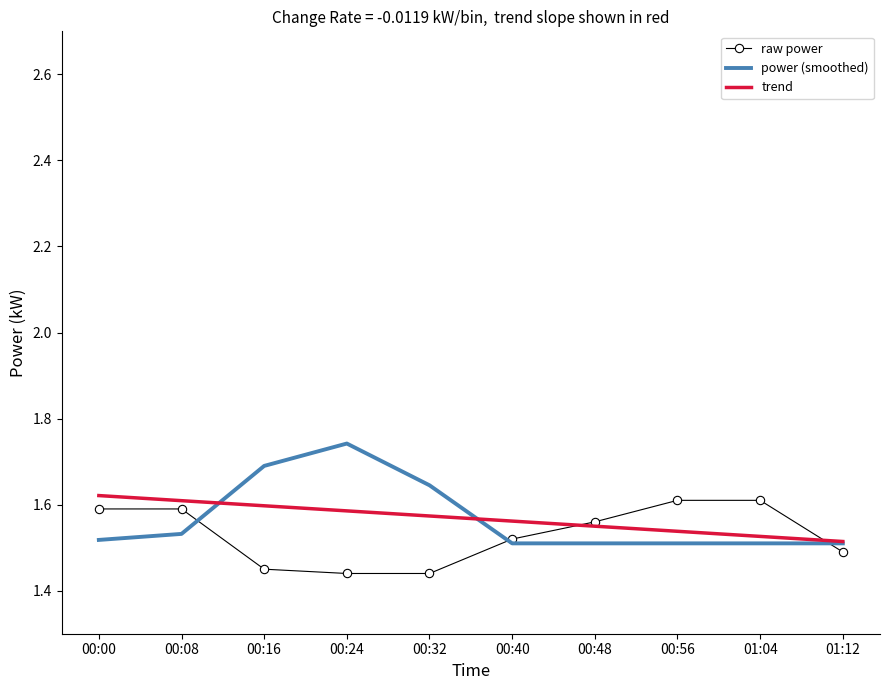

Count the power (smoothed) values in the range 1 to 2.

10